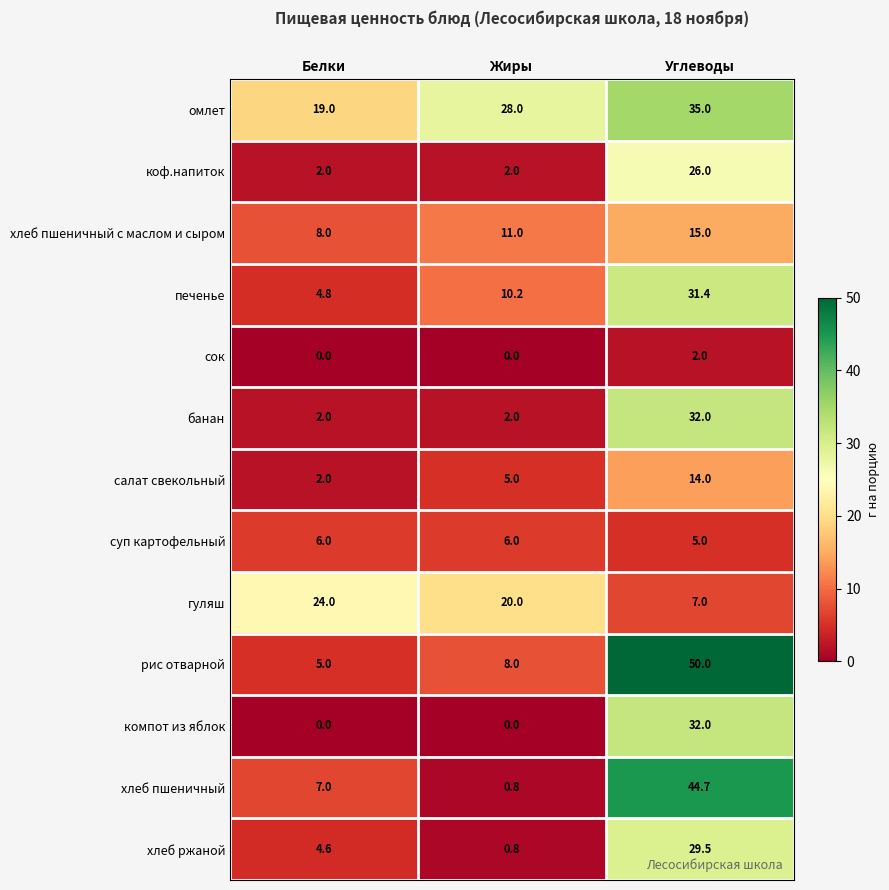

Which series has the largest range (max minus min)?

рис отварной